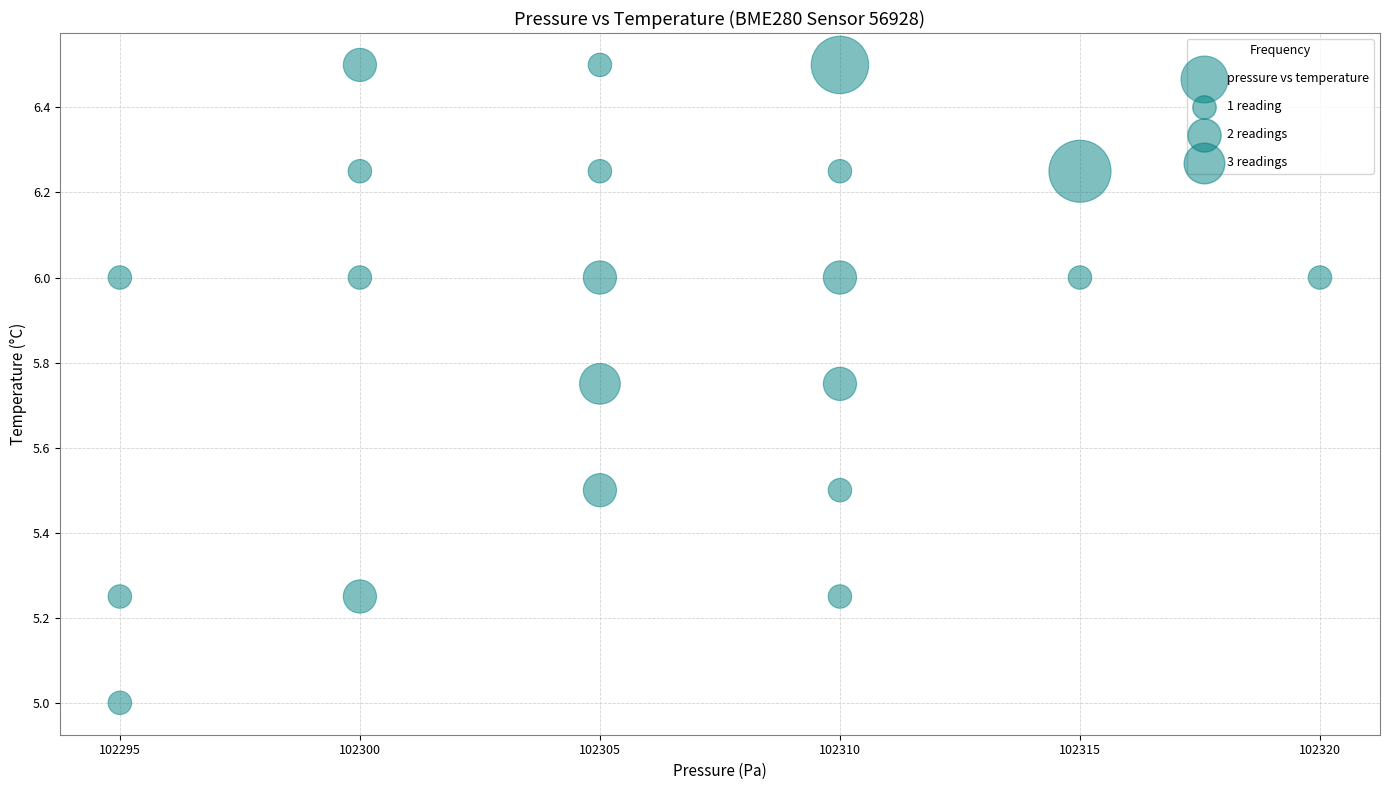

What is the range of Y values (max minus min)?

1.5